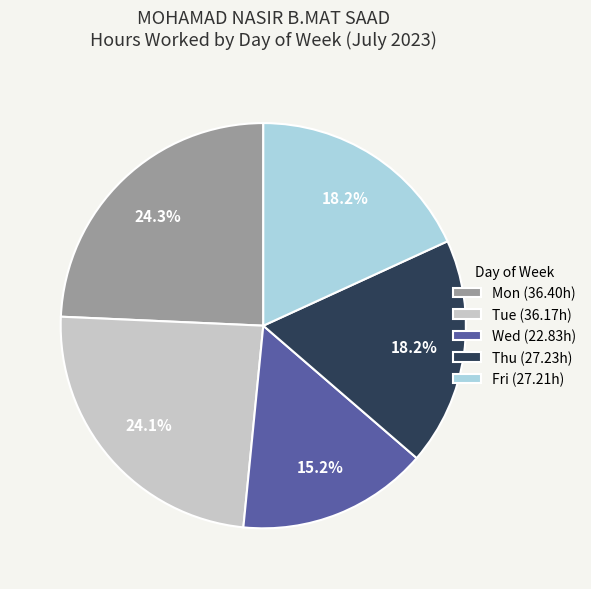

What is the smallest slice in the pie chart?

Wed (22.83h)